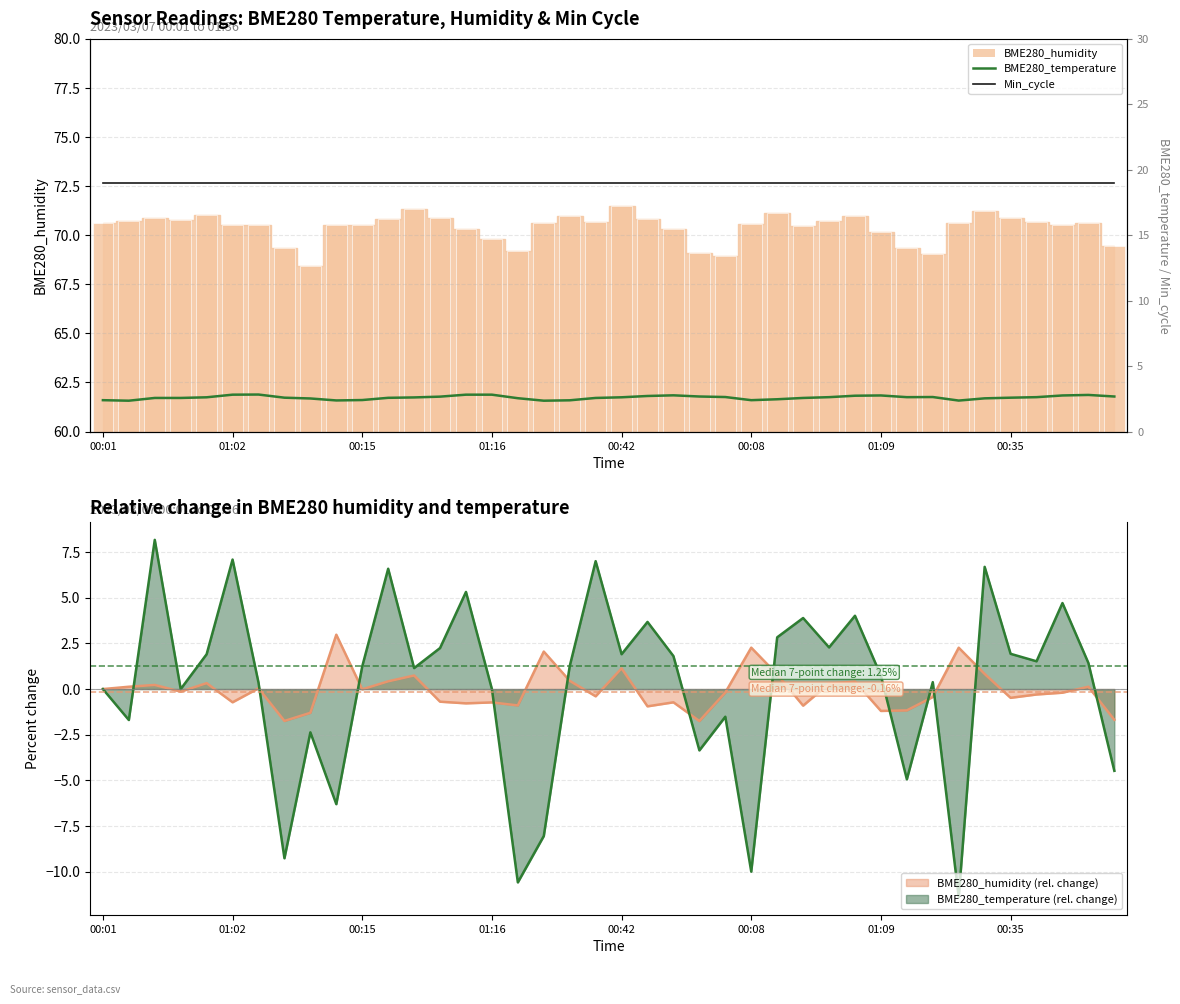

What is the sum of the BME280_temperature values at 13 and 34?

5.2